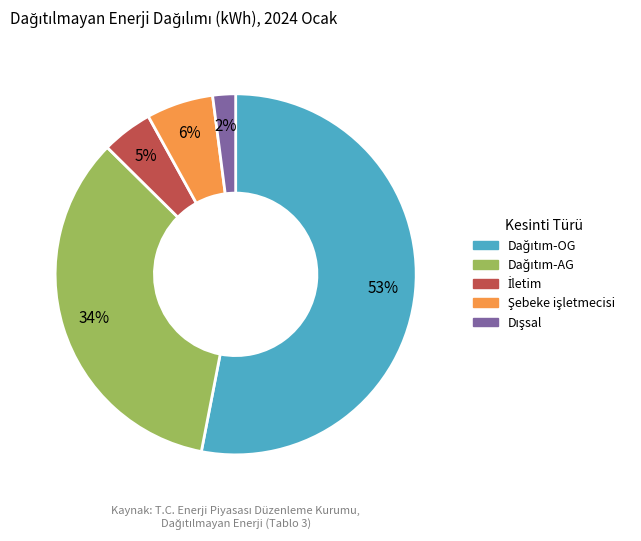

Is there a majority slice in this chart?

Yes